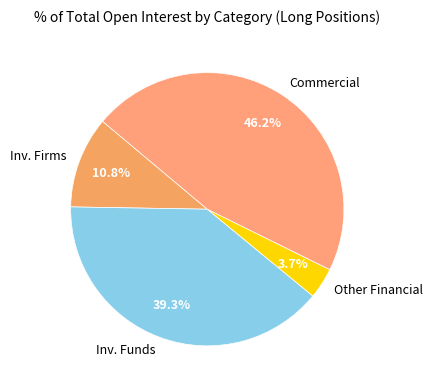

Is there a majority slice in this chart?

No